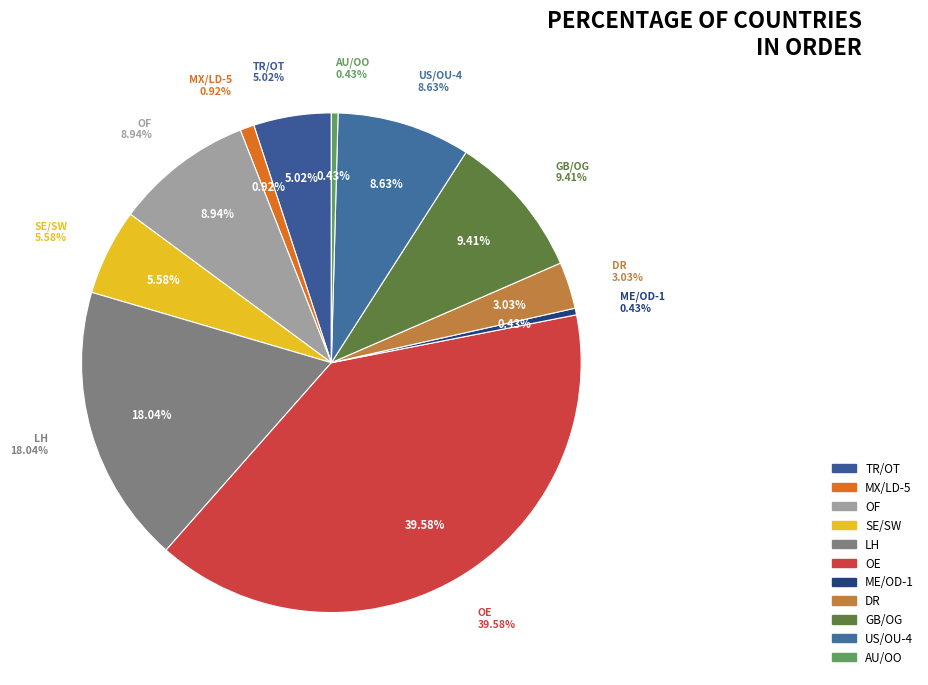

To the nearest percent, what is the difference between the largest and smallest slice percentages?

39%